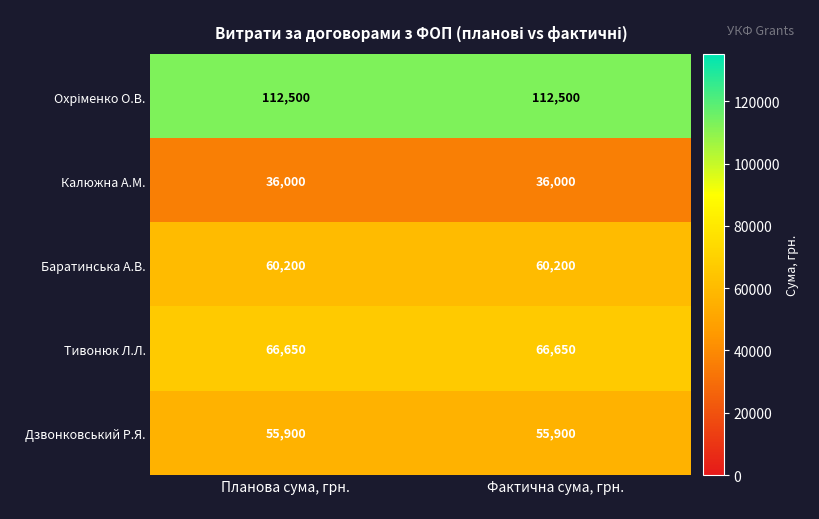

What is the minimum value shown in the chart?

36000